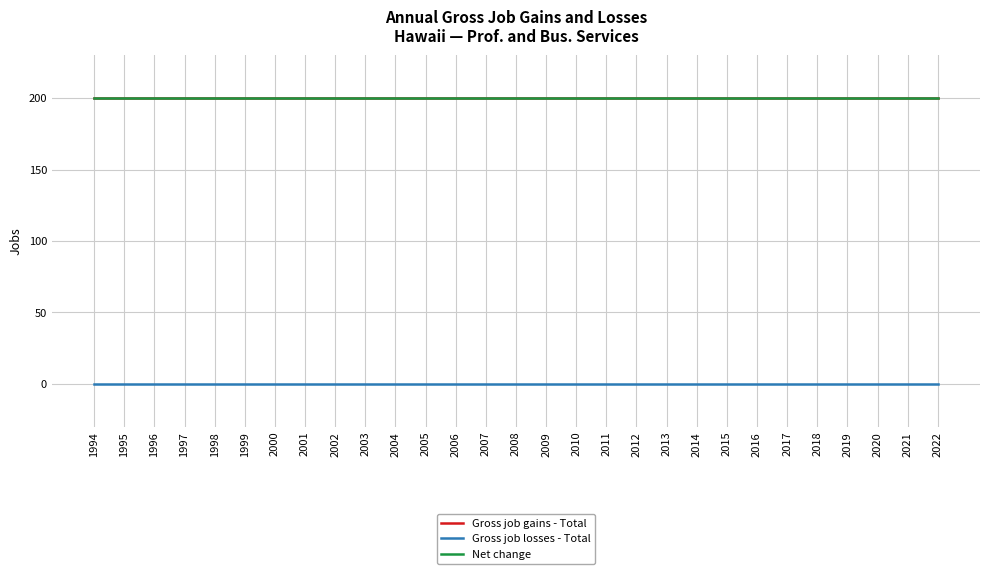

Is this an area chart (filled region under the line)?

No